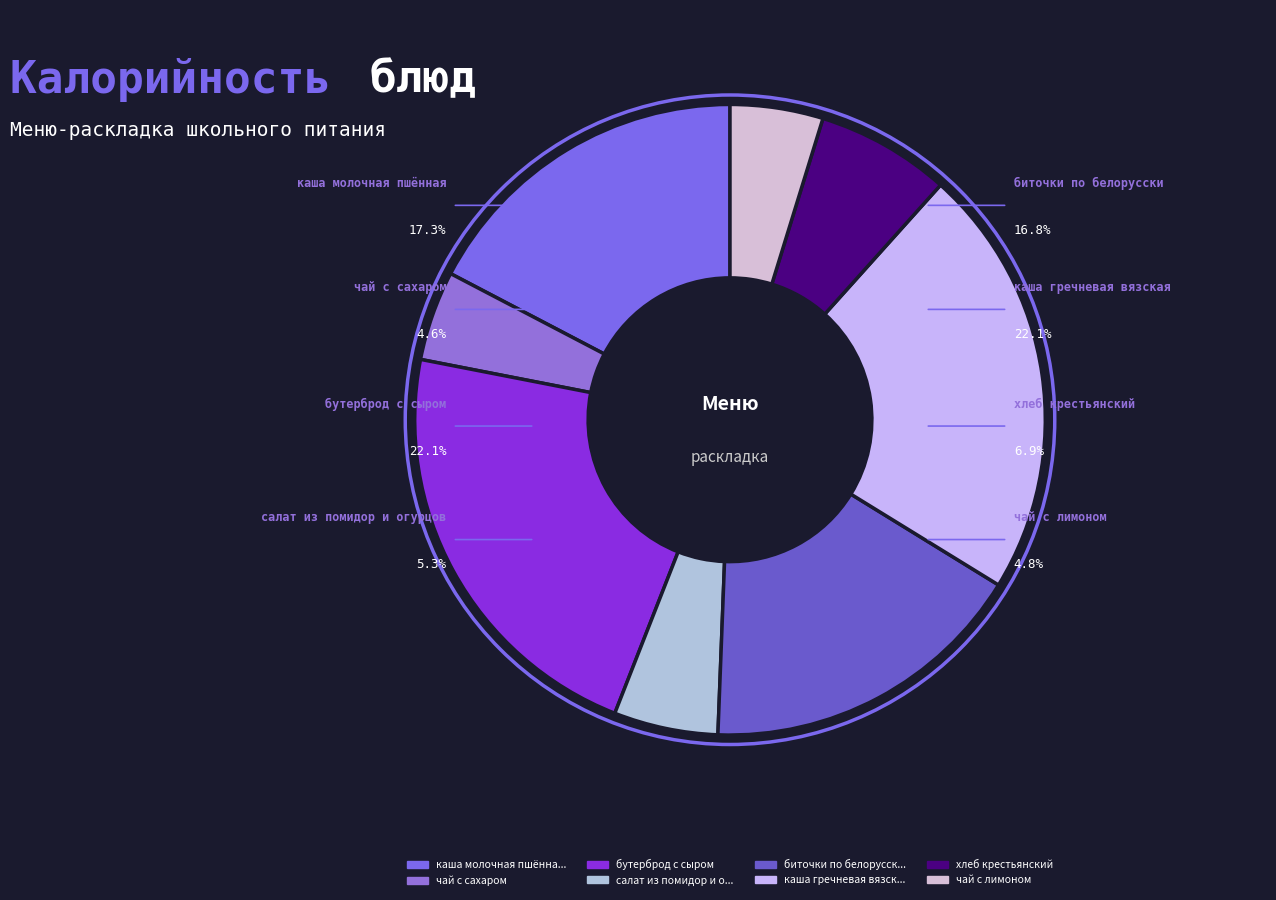

What percentage is NOT represented by чай с лимоном?

95.2%